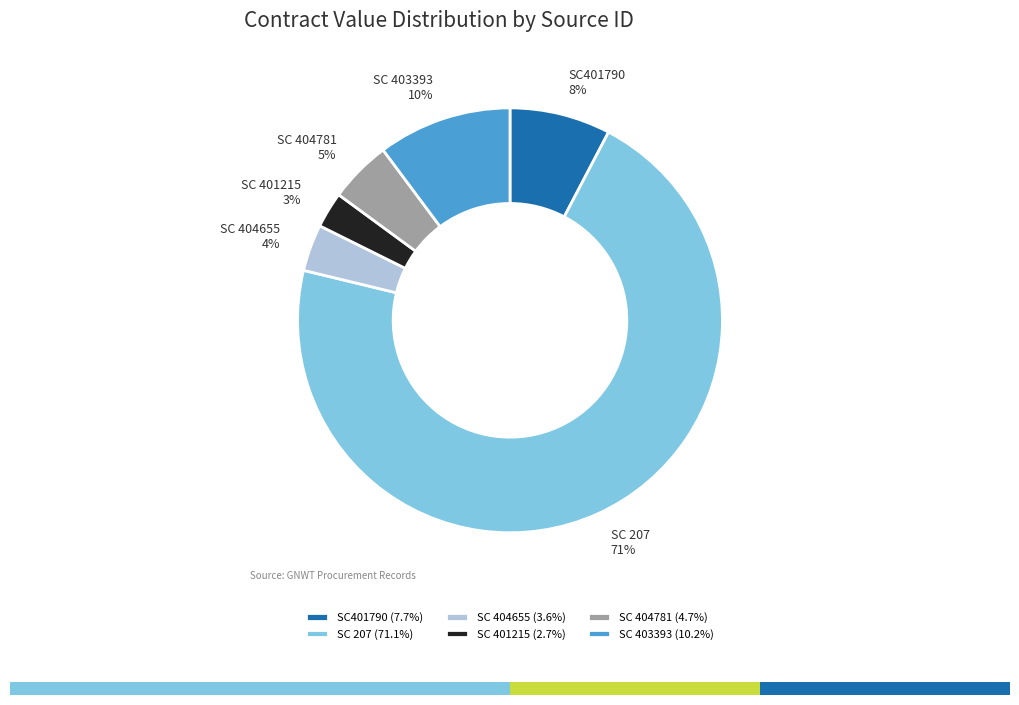

To the nearest percent, what portion does SC401790 represent?

8%